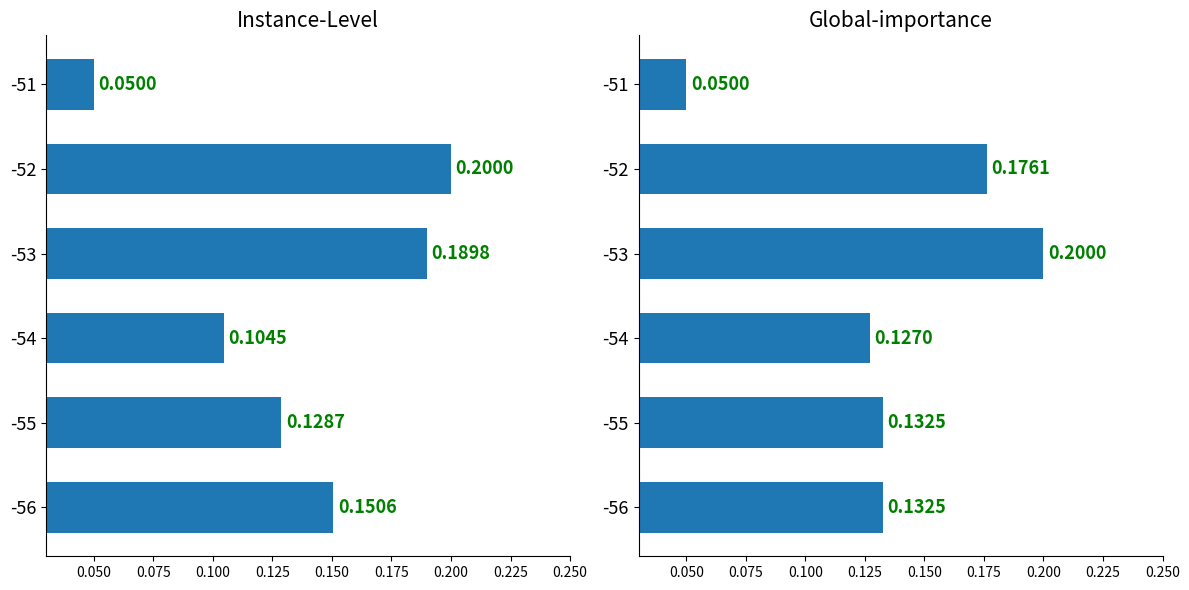

What is the smallest value displayed?

0.1